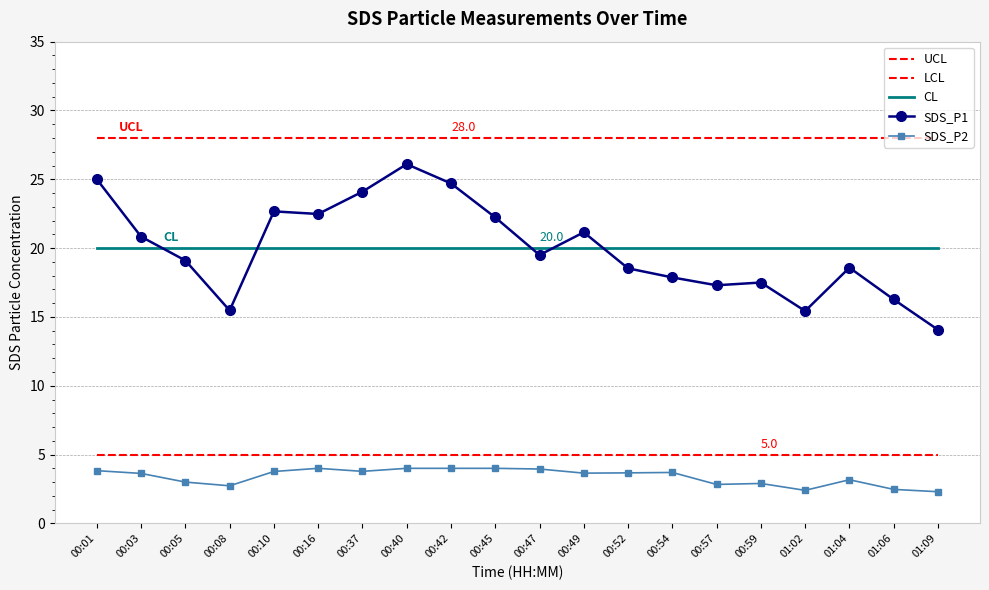

At how many categories does at least one series exceed 18?

20